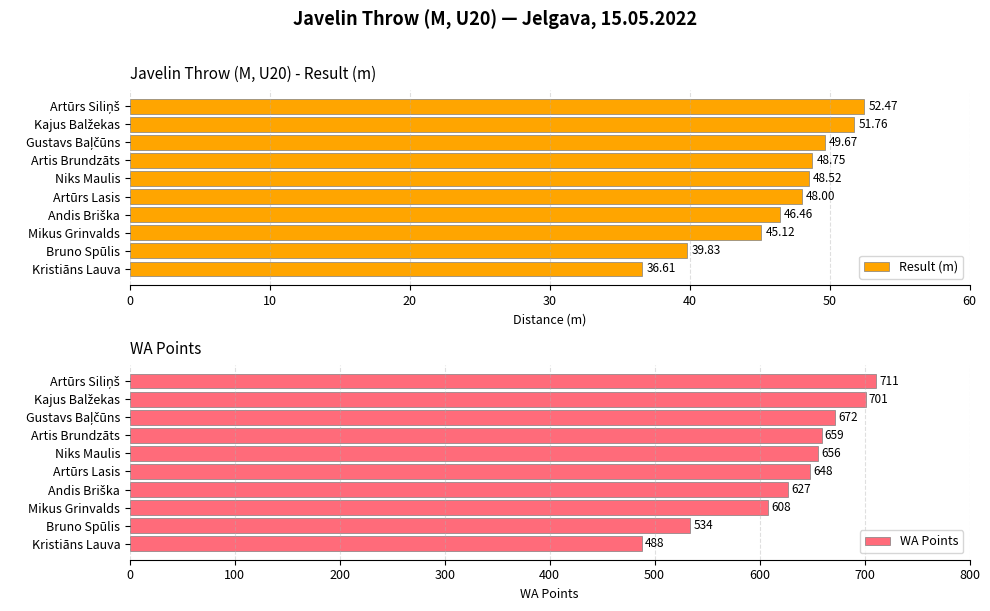

At which label is Result (m) closest to 44?

Mikus Grinvalds